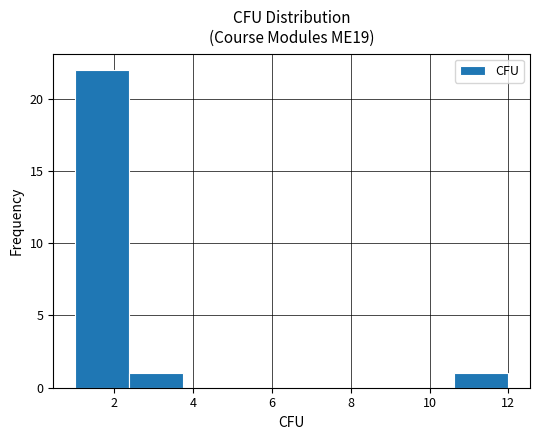

Reading left to right, transcribe this chart: for each bar, give the range it covers on the x-axis and its height. Neither the bar edges nor the heights are printed on the chart, so give them approximately, as read against the axes.

1.0 to 2.4: 22
2.4 to 3.8: 1
3.8 to 5.2: 0
5.2 to 6.6: 0
6.6 to 7.8: 0
7.8 to 9.2: 0
9.2 to 10.6: 0
10.6 to 12.0: 1